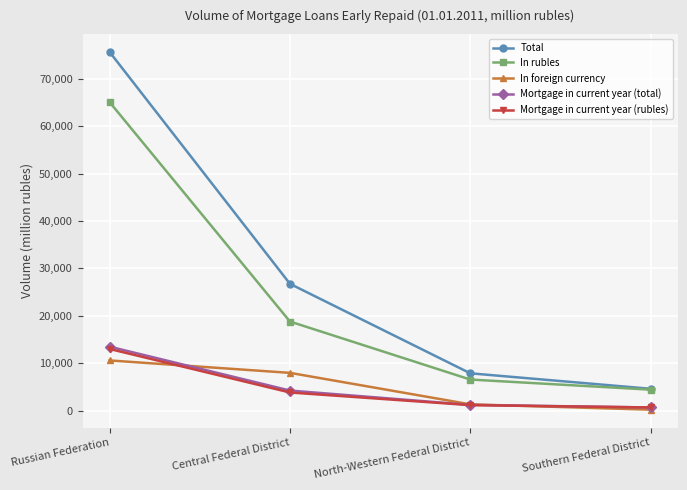

What is the total value across all series at North-Western Federal District?

18076